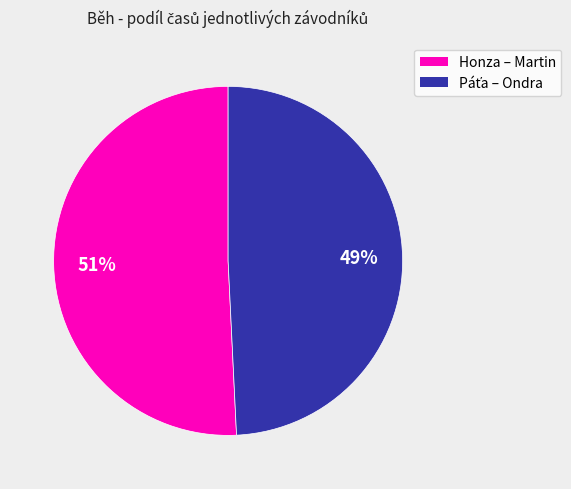

To the nearest percent, what is the difference between the largest and smallest slice percentages?

2%